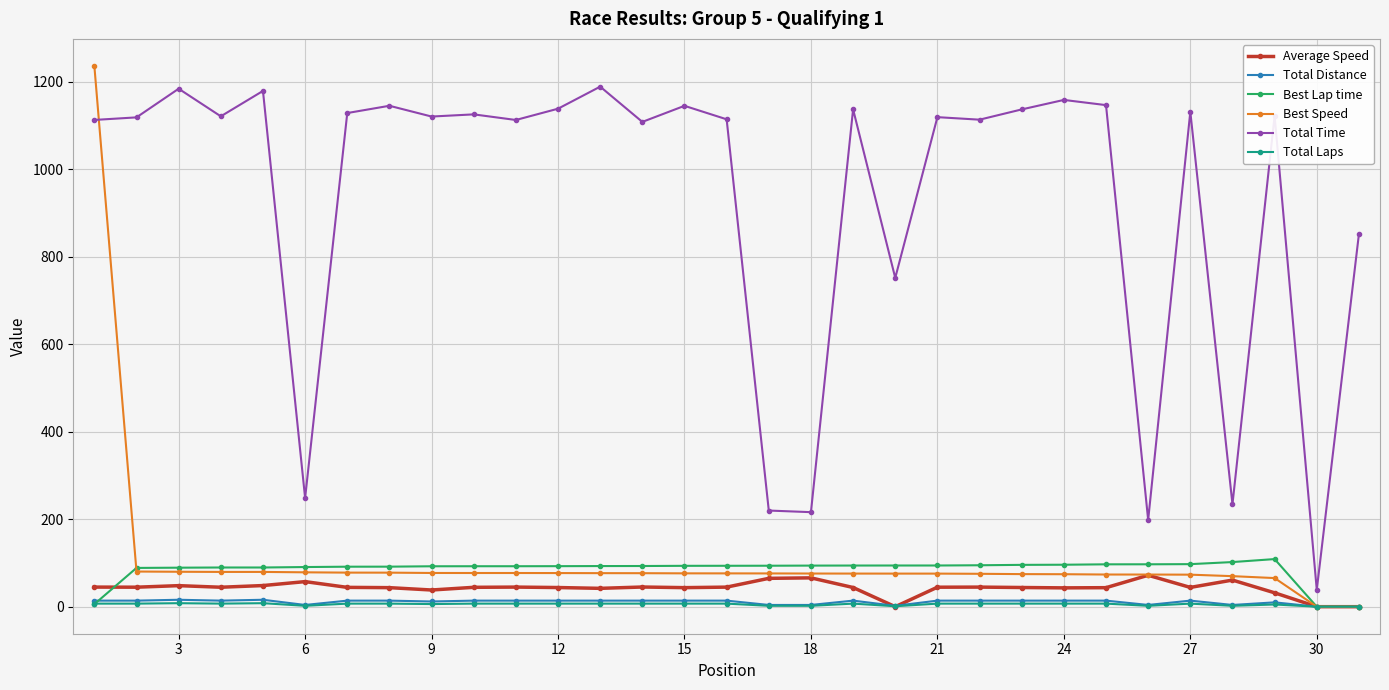

Which series has the largest total across all categories?

Total Time